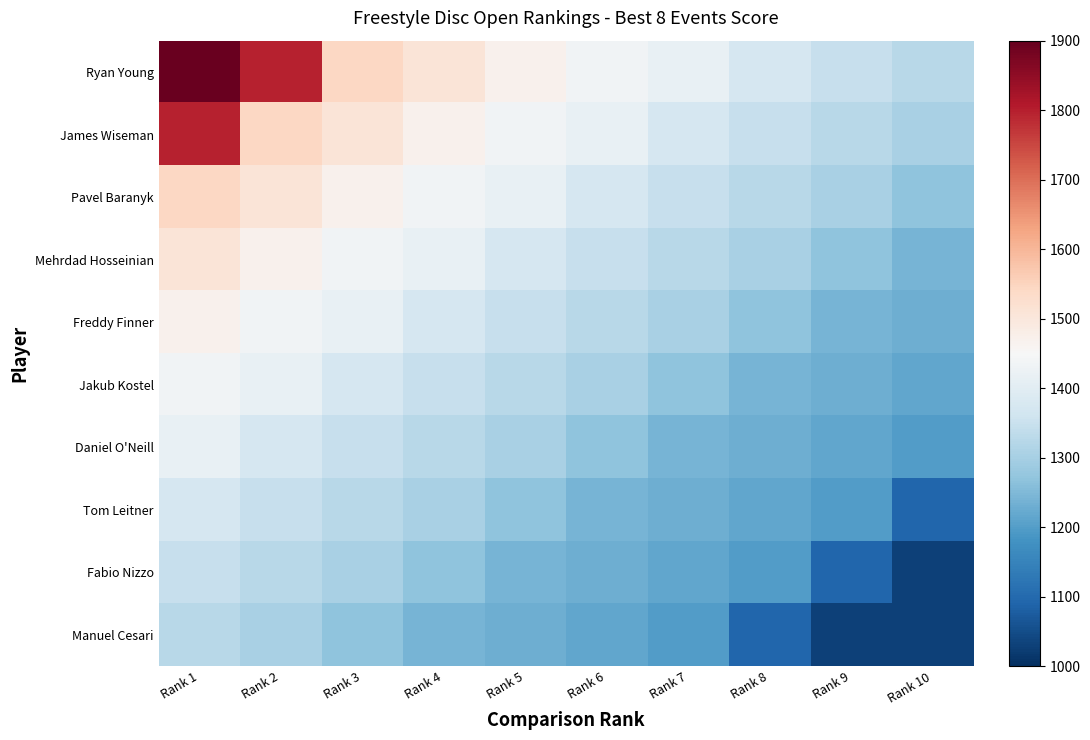

Which category has the lowest value across all series?

Rank 10